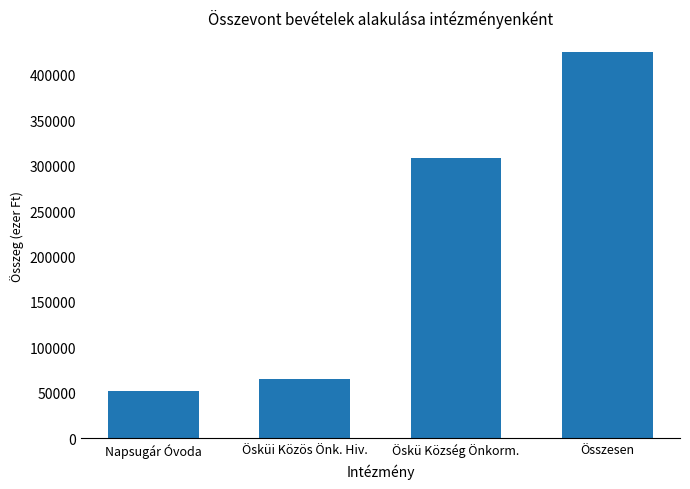

Reading left to right, extract all data points from this chart.

Napsugár Óvoda=51506	Ösküi Közös Önk. Hiv.=65517	Öskü Község Önkorm.=308557	Összesen=425580